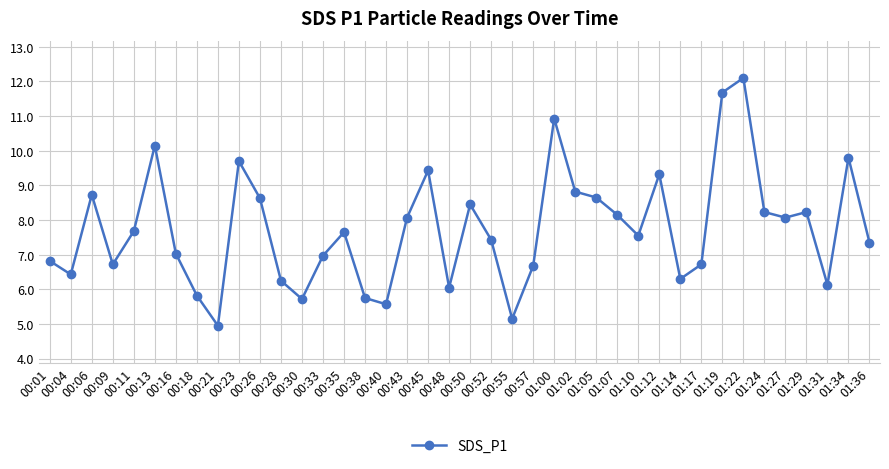

What is the sum of all values?

309.9